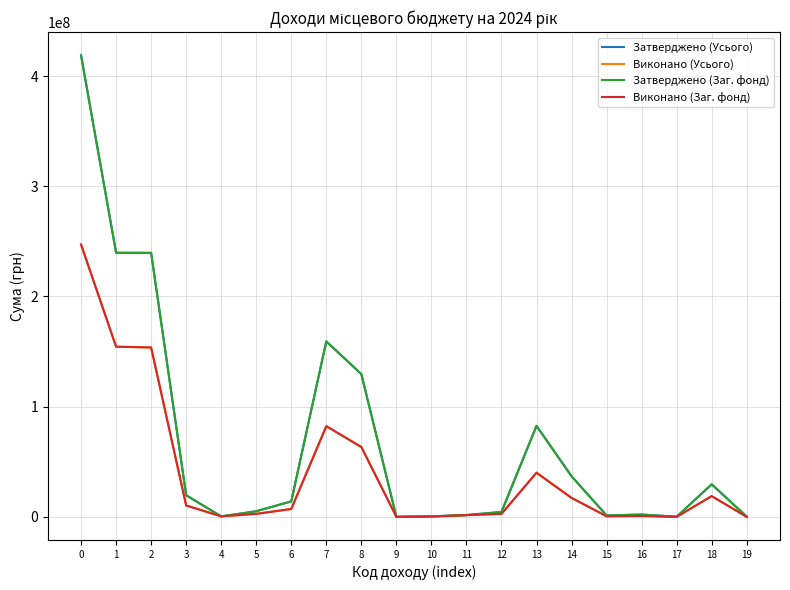

How many values in the Затверджено (Усього) series are below 14076200?

10